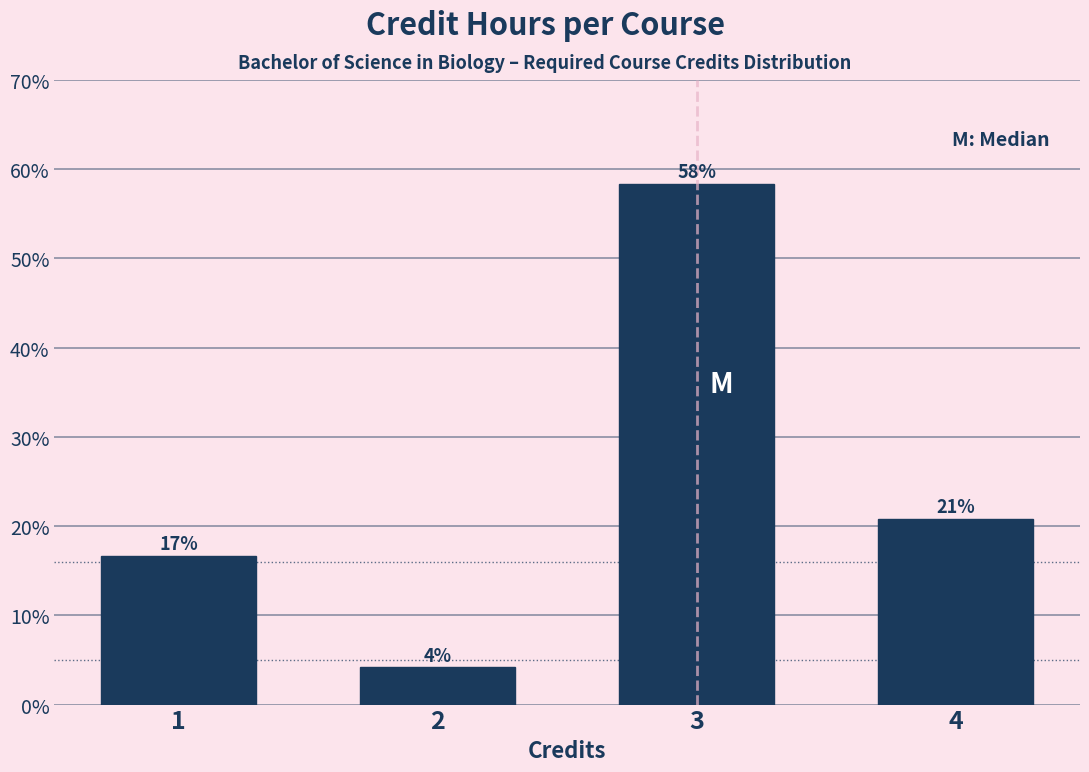

How many bars are there in total?

4